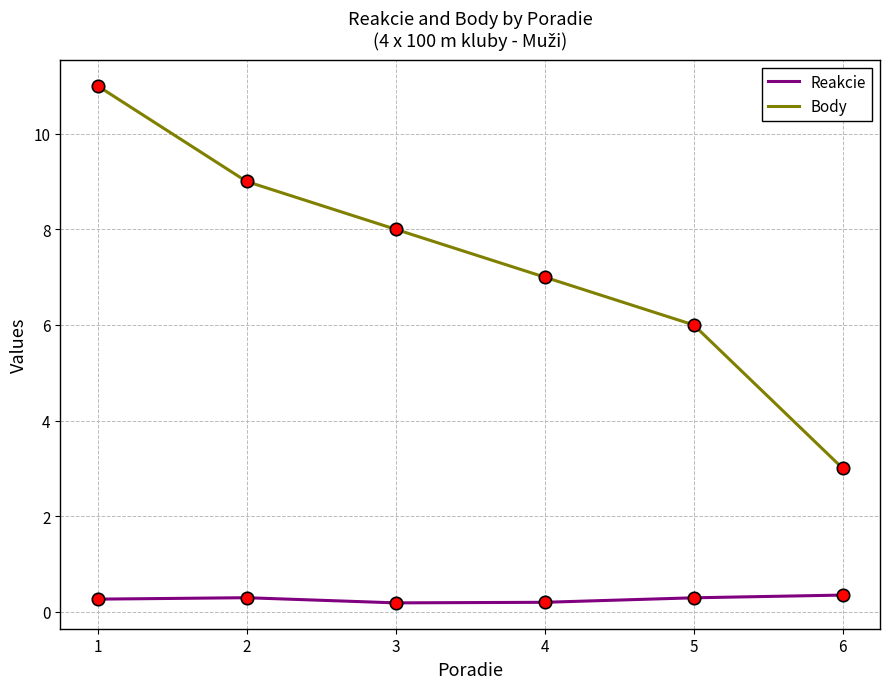

At which category is the sum across all series the highest?

1